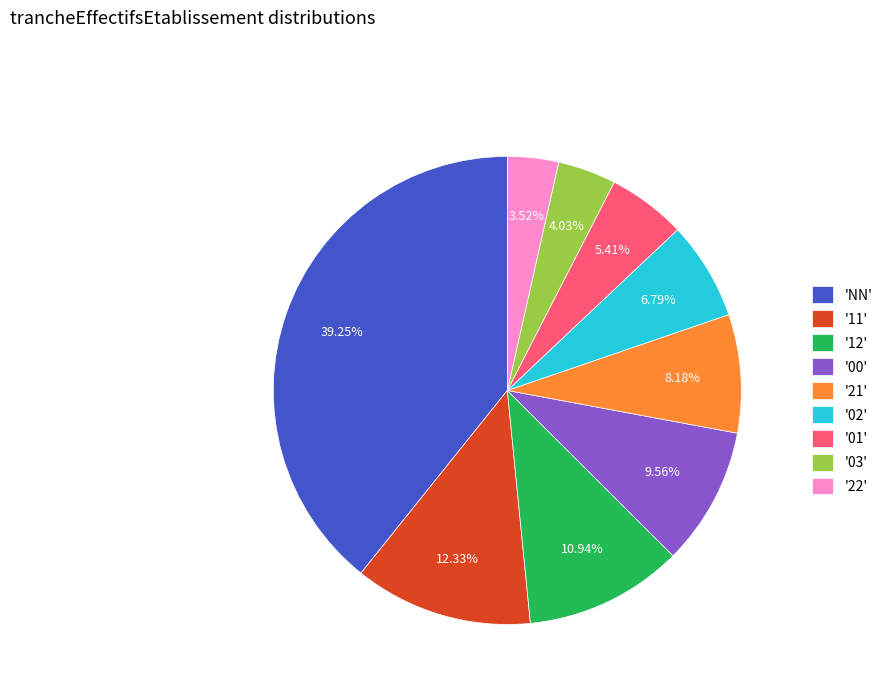

Is '01' the majority of the pie?

No